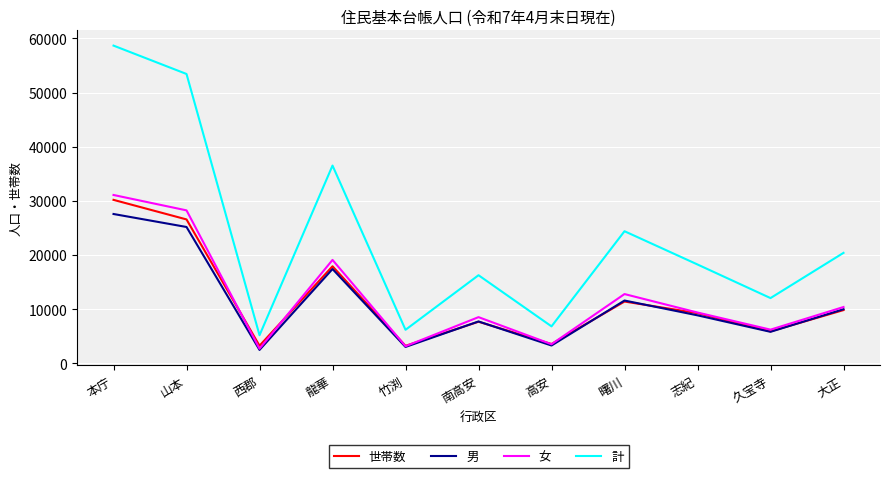

List the labels in order of 計 value, smallest first.

西郡, 竹渕, 高安, 久宝寺, 南高安, 志紀, 大正, 曙川, 龍華, 山本, 本庁